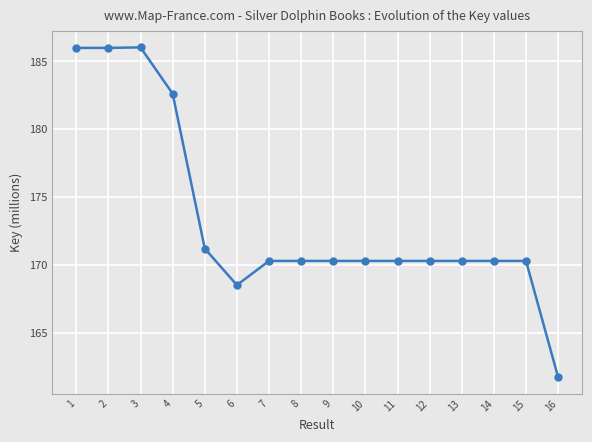

True or false: the data shows 171.2 at 5.

True